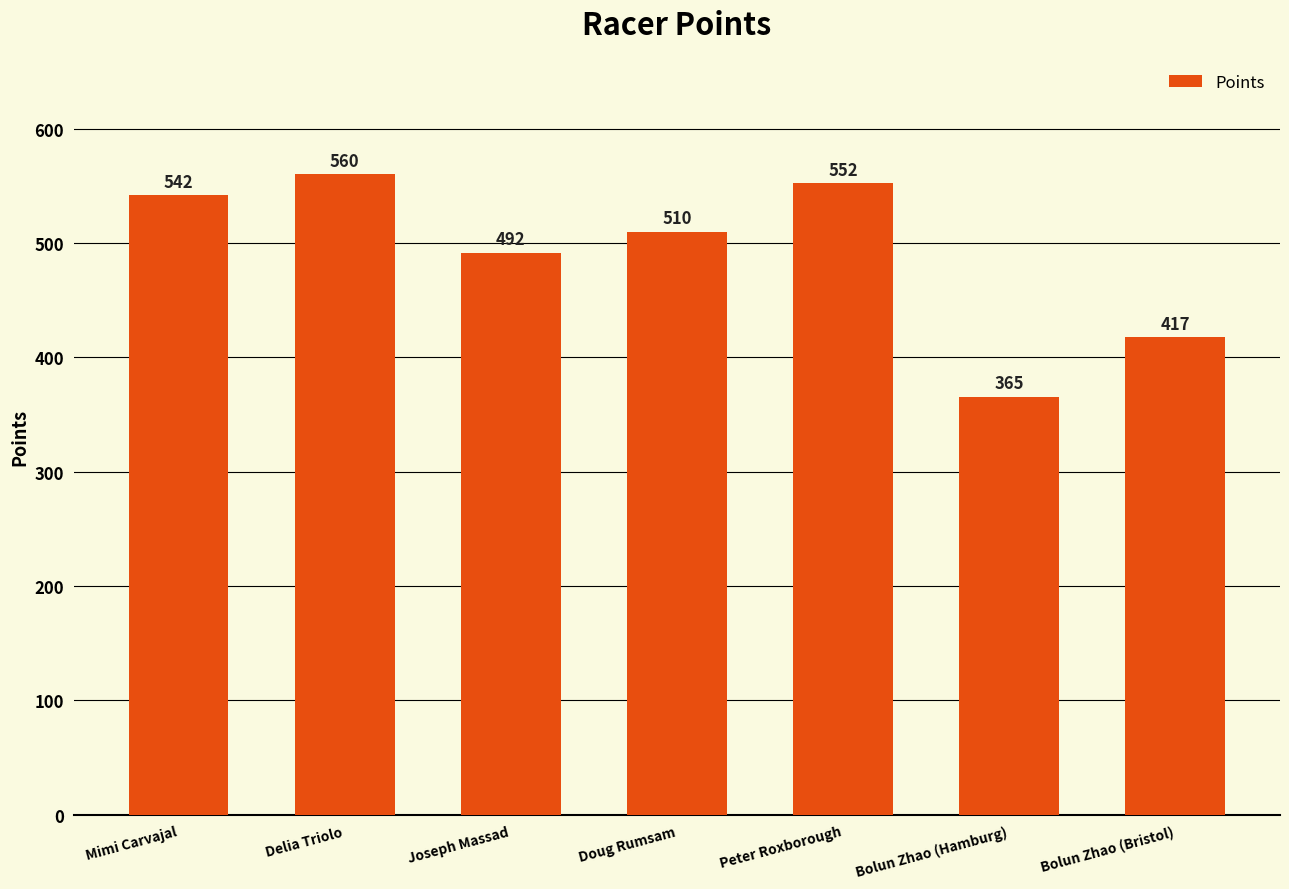

Which has a higher value, Mimi Carvajal or Bolun Zhao (Bristol)?

Mimi Carvajal